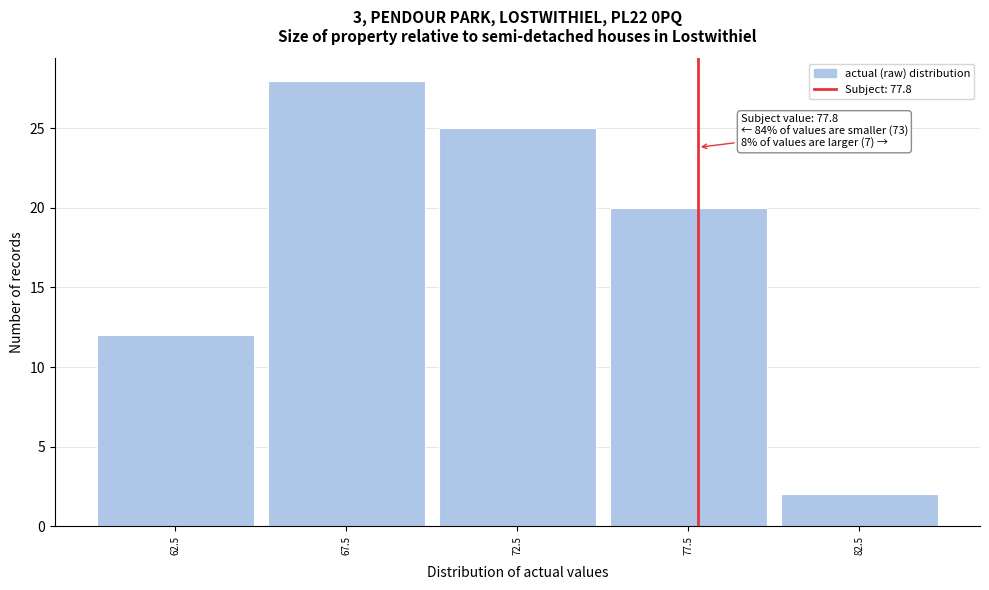

Which range on the x-axis has the tallest bar?

65 to 70